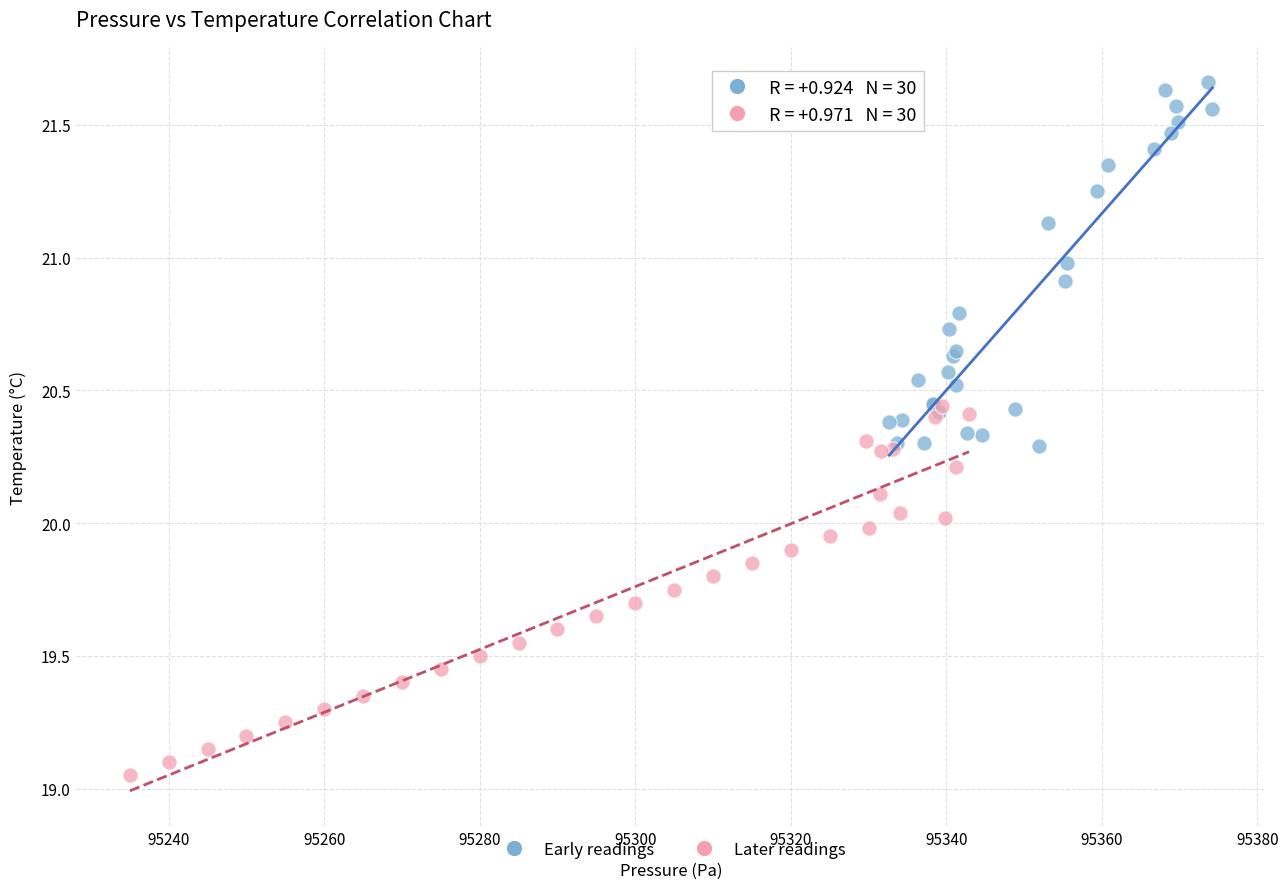

What are all the series names shown in the legend?

Early readings, Later readings